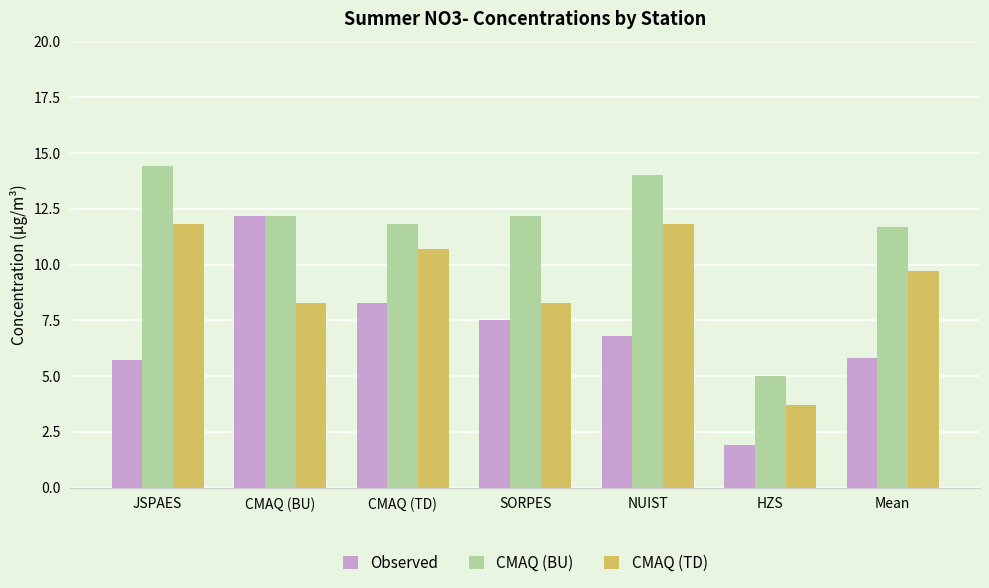

What is the total value across all series at SORPES?

28.0